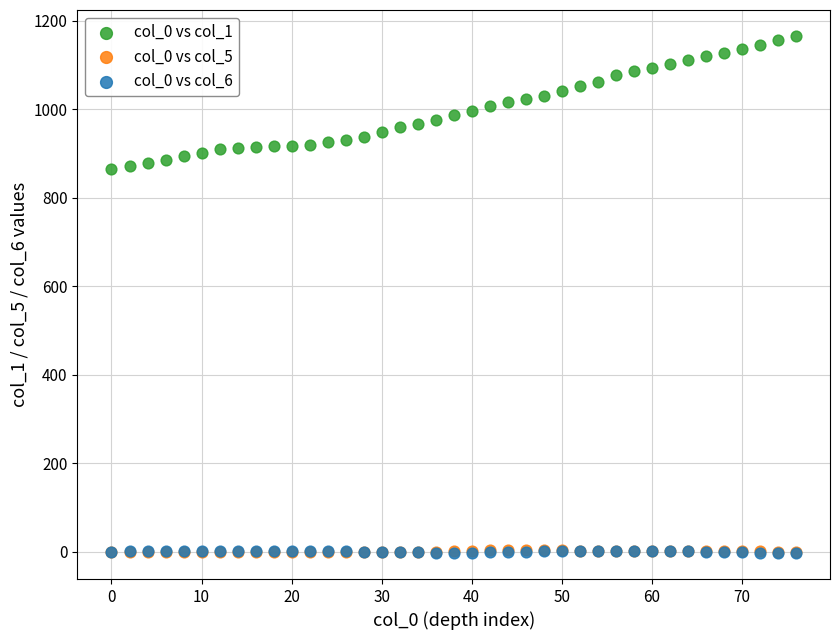

What are all the series names shown in the legend?

col_0 vs col_1, col_0 vs col_5, col_0 vs col_6